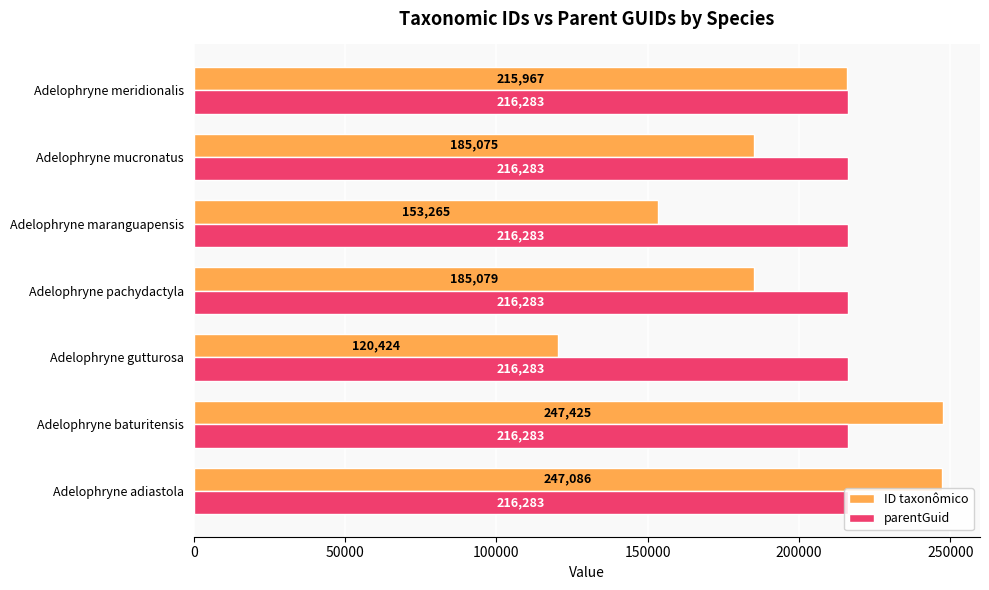

The value of ID taxonômico at Adelophryne mucronatus is 185075. True or false?

True